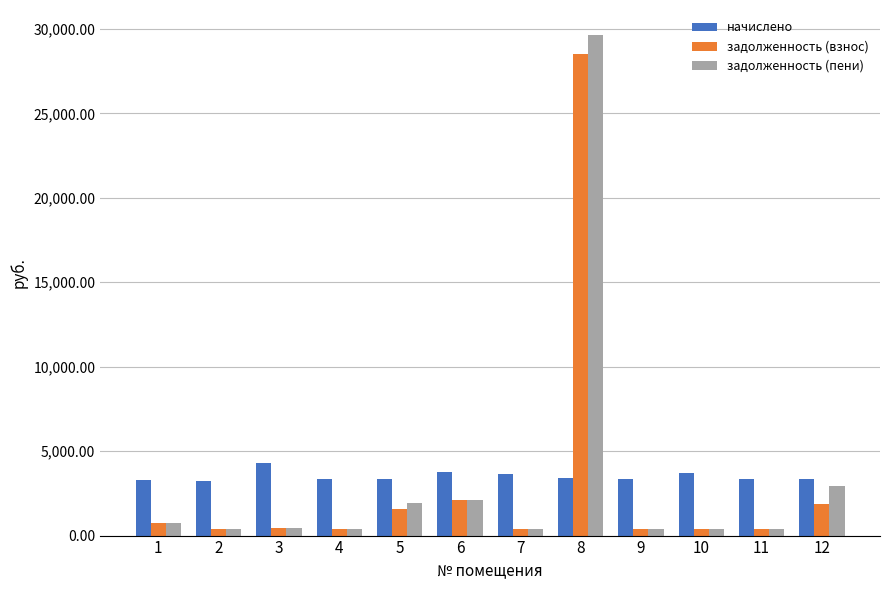

Is the value of задолженность (взнос) at 6 greater than the value of начислено at 3?

No